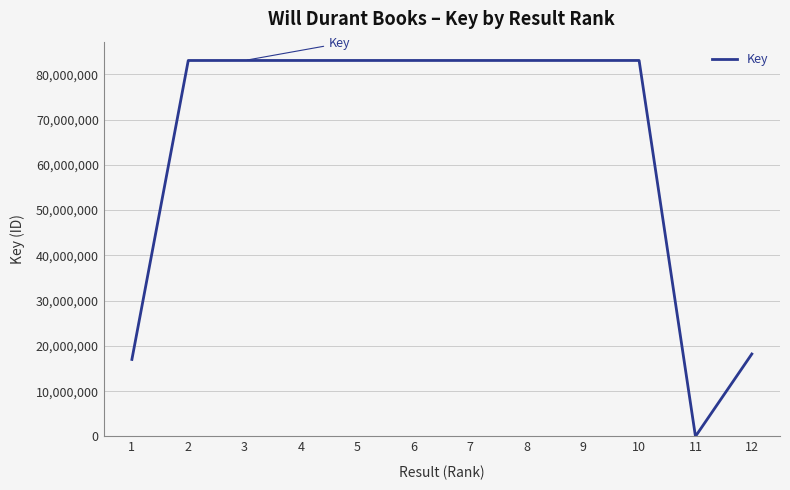

What is the difference between the maximum and minimum values?

83038400